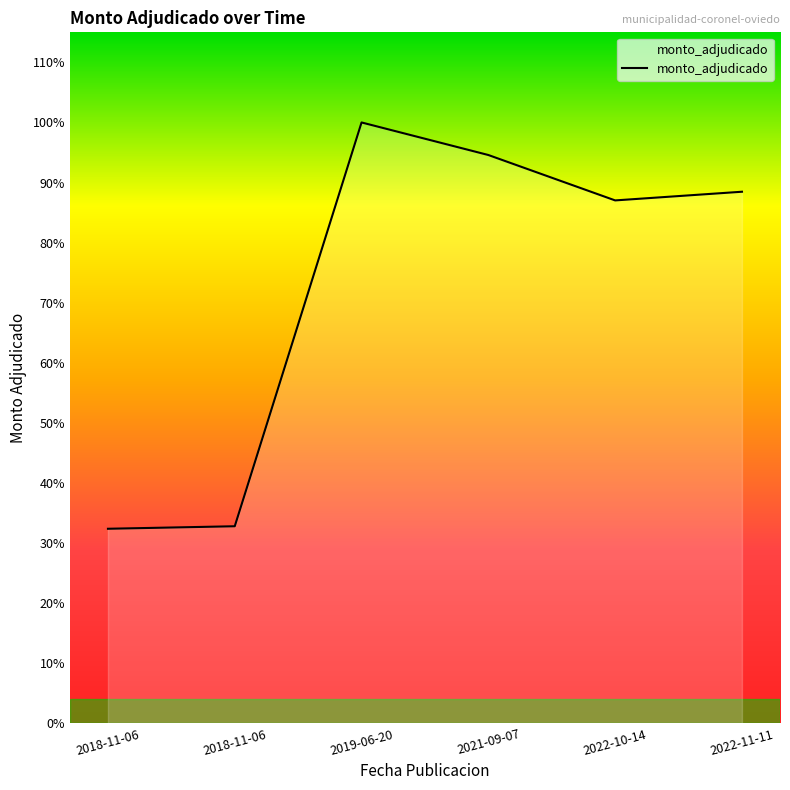

Does the chart have visible grid lines?

No